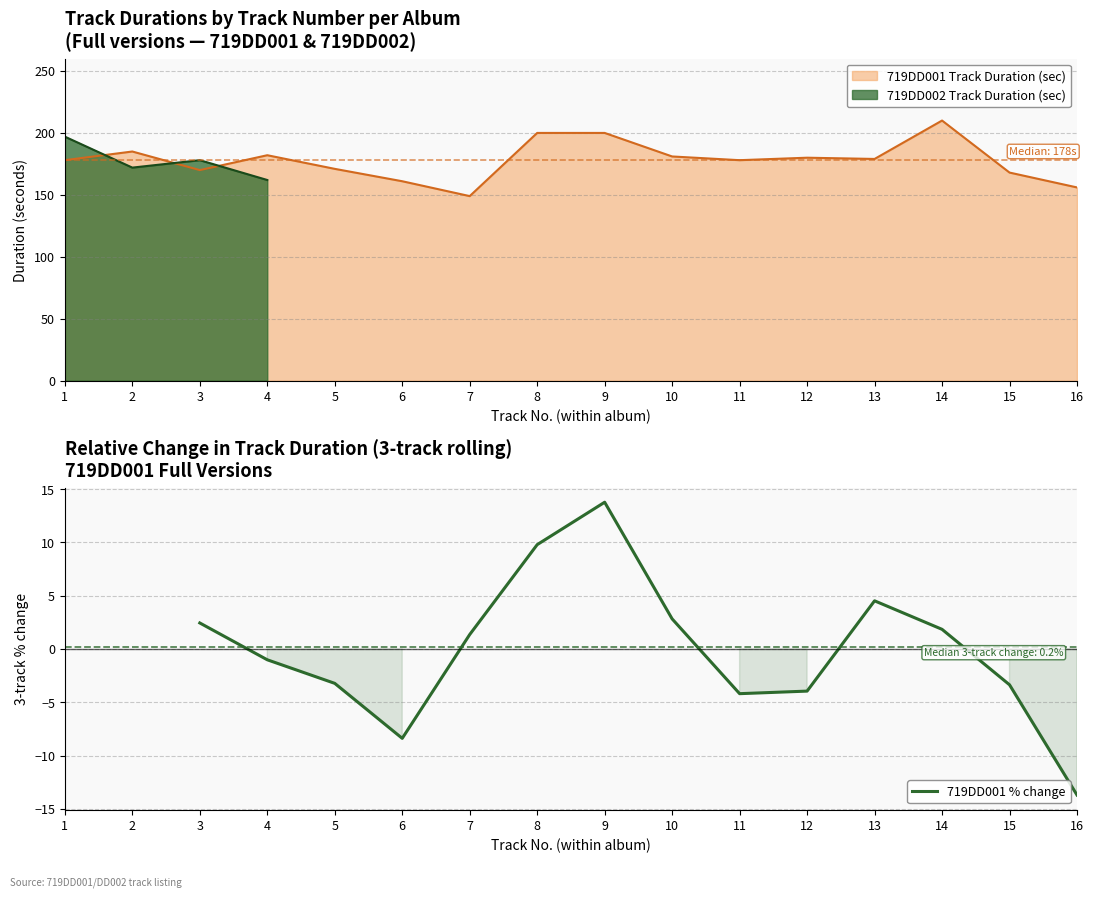

How many positive values are there?

7